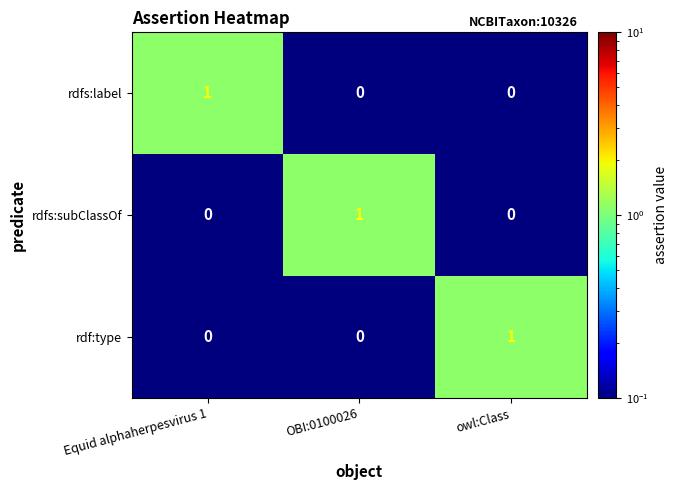

Count the rdf:type values in the range 0 to 1.

3